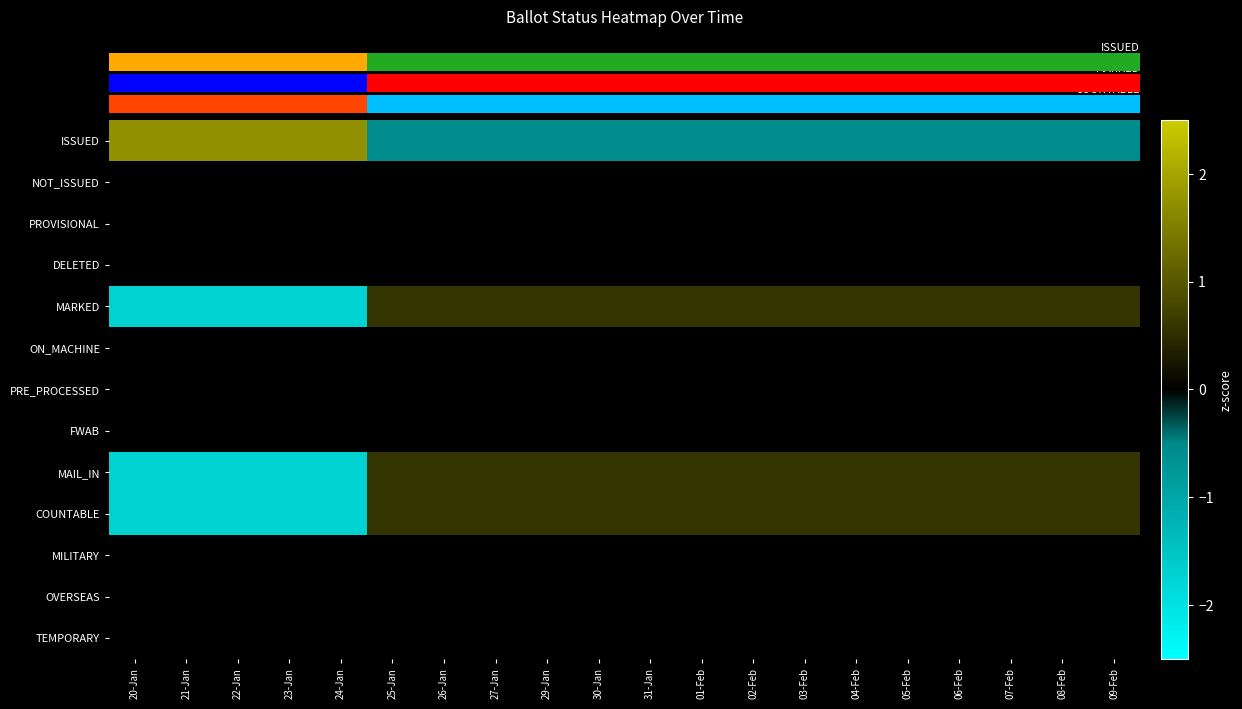

Rank the series by their maximum value, from lowest to highest.

NOT_ISSUED, PROVISIONAL, DELETED, ON_MACHINE, PRE_PROCESSED, FWAB, MILITARY, OVERSEAS, TEMPORARY, MARKED, MAIL_IN, COUNTABLE, 0.0